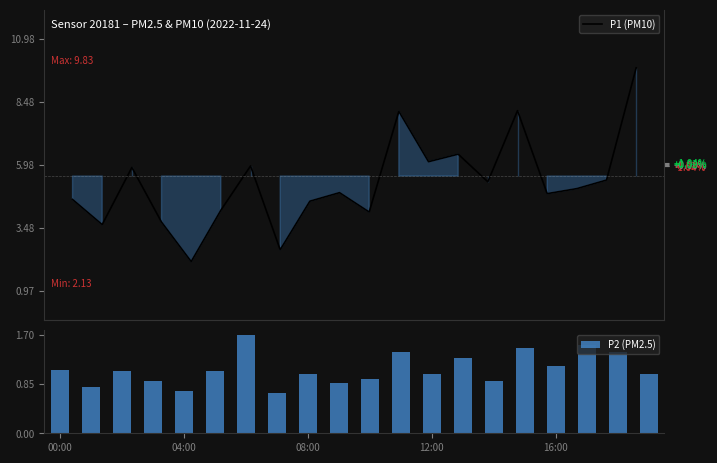

What is the lowest value of the P1 (PM10) series?

2.1